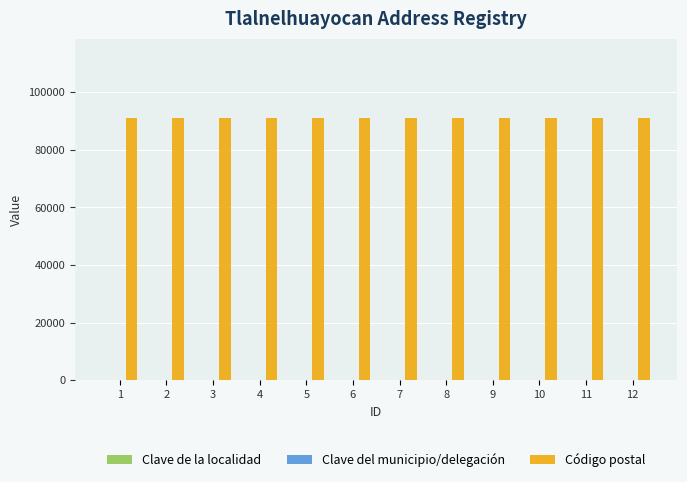

Which series has the largest total across all categories?

Código postal